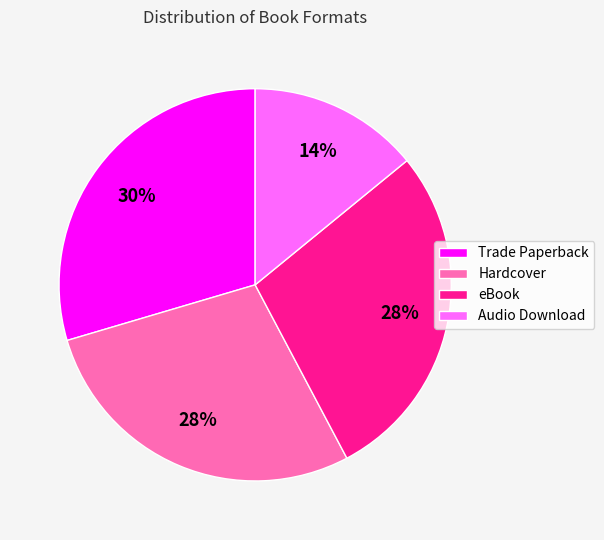

Which slice is the largest?

Trade Paperback